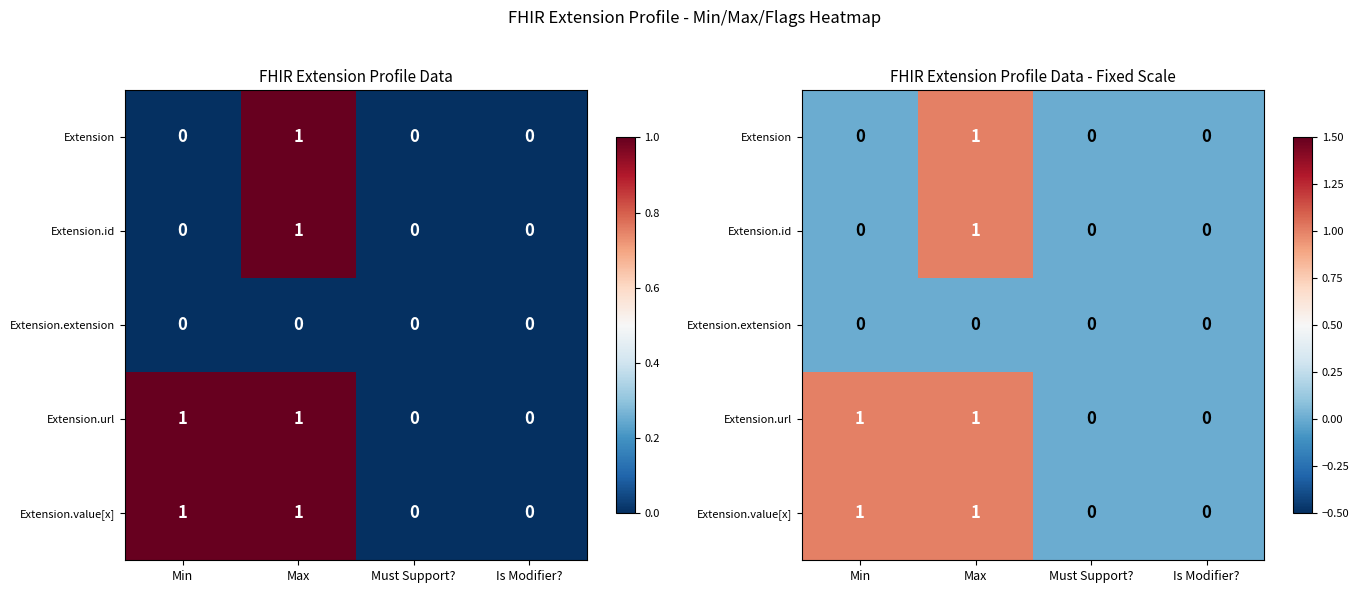

Is it true that Extension.extension equals 0 at Is Modifier??

True